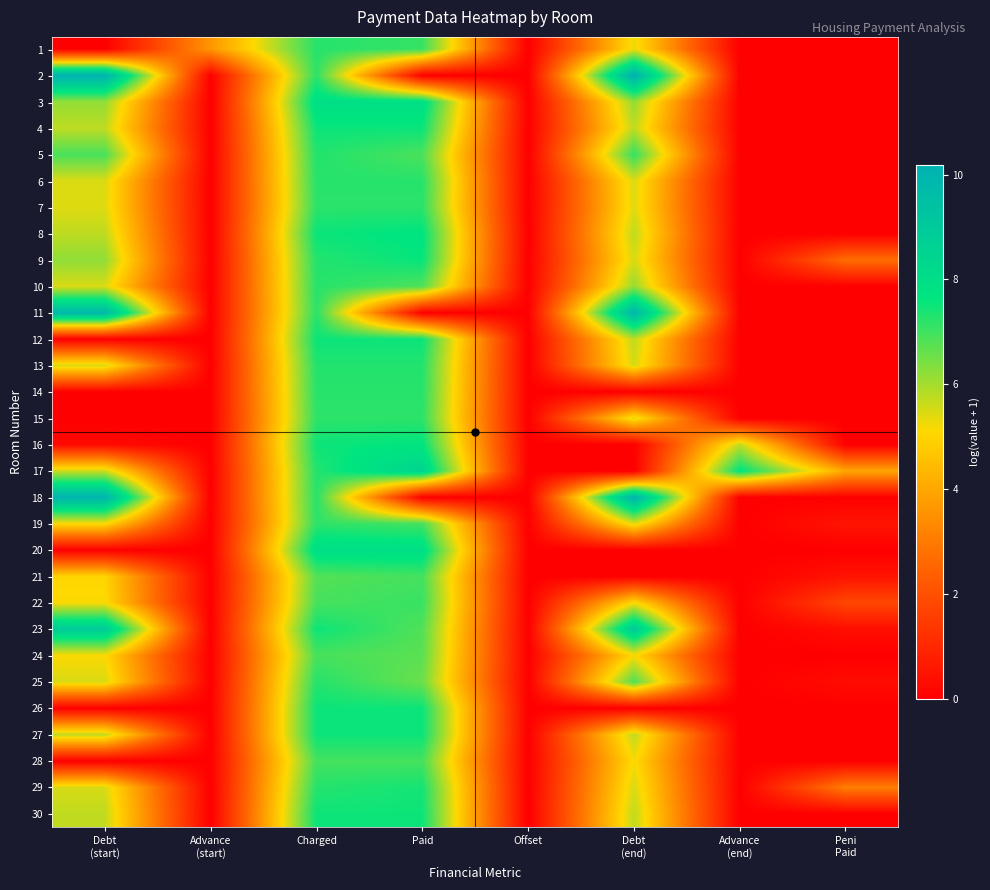

Between Peni
Paid and Paid, which is larger?

Paid